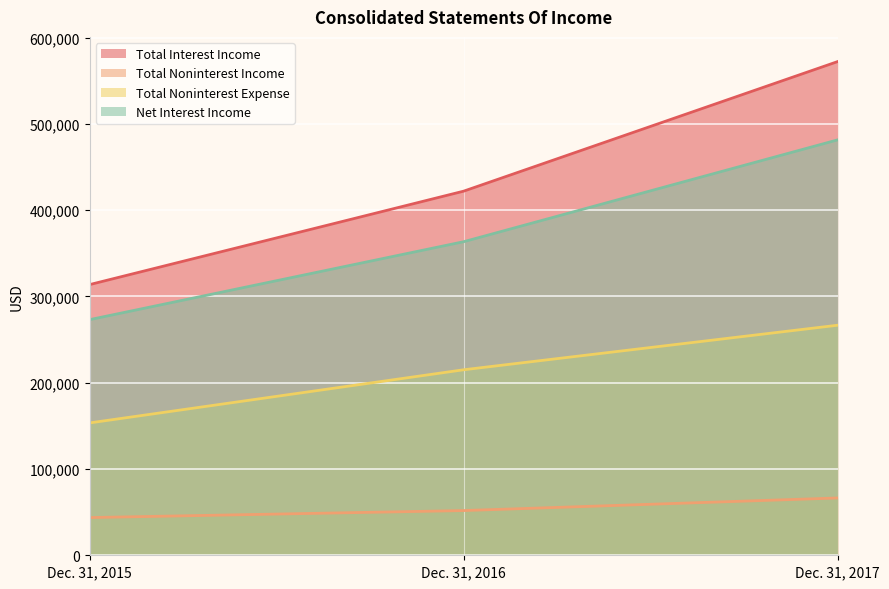

What is the average value of the Total Interest Income series?

435899